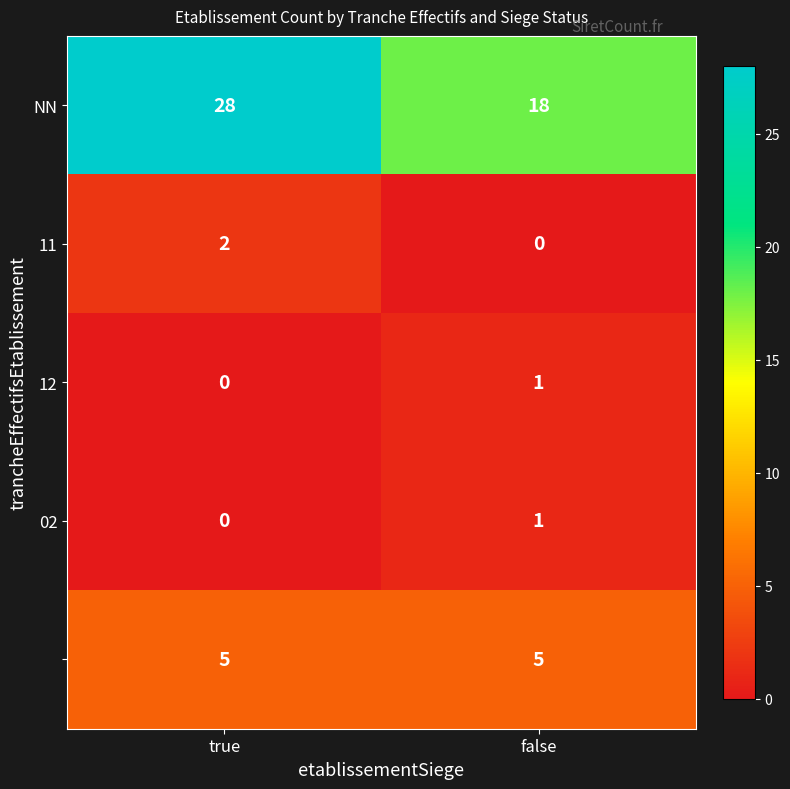

At which category is the sum across all series the highest?

true